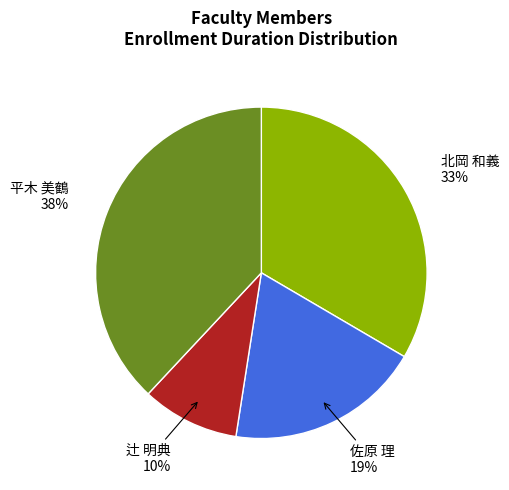

Is the sum of 平木 美鶴 and 佐原 理 greater than half?

Yes